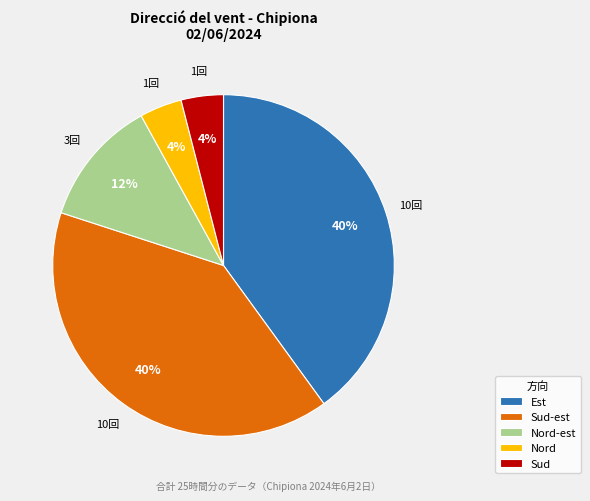

To the nearest percent, what percentage of the pie is Sud?

4%